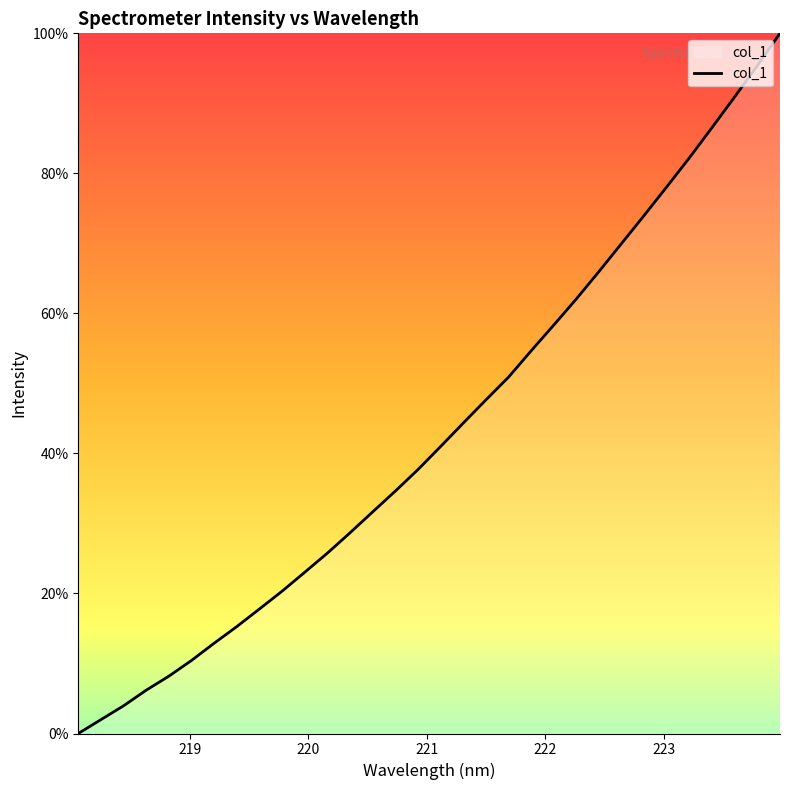

How many values are below 41?

16